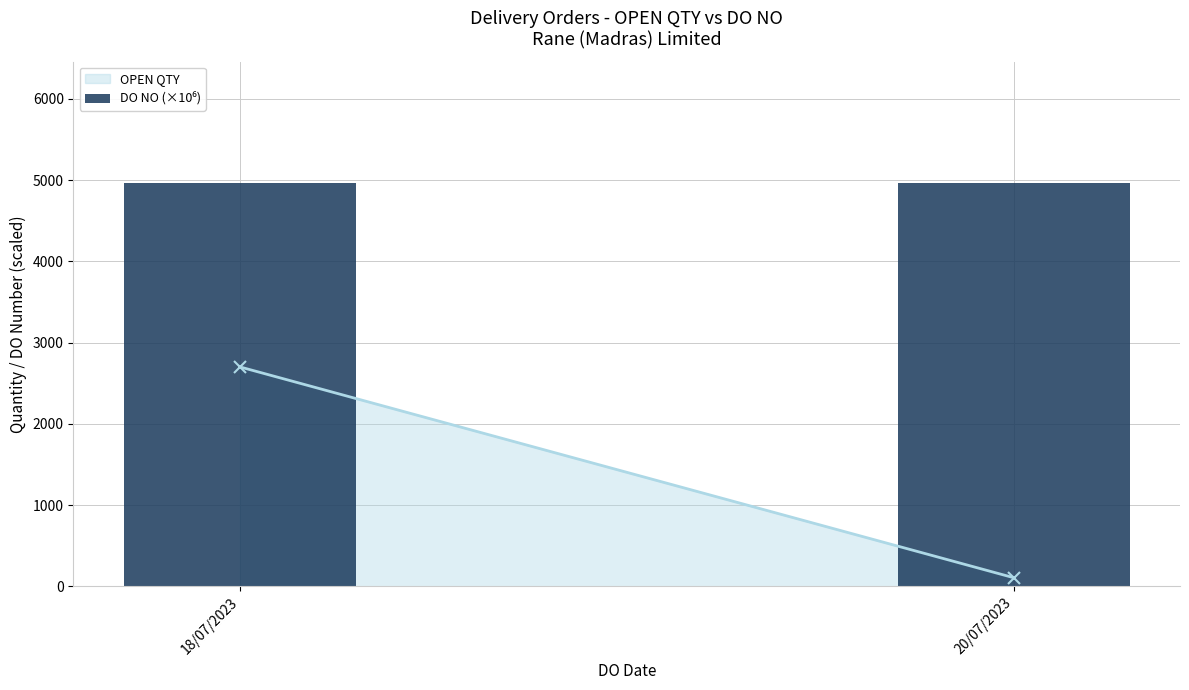

How many data points does each series have?

2